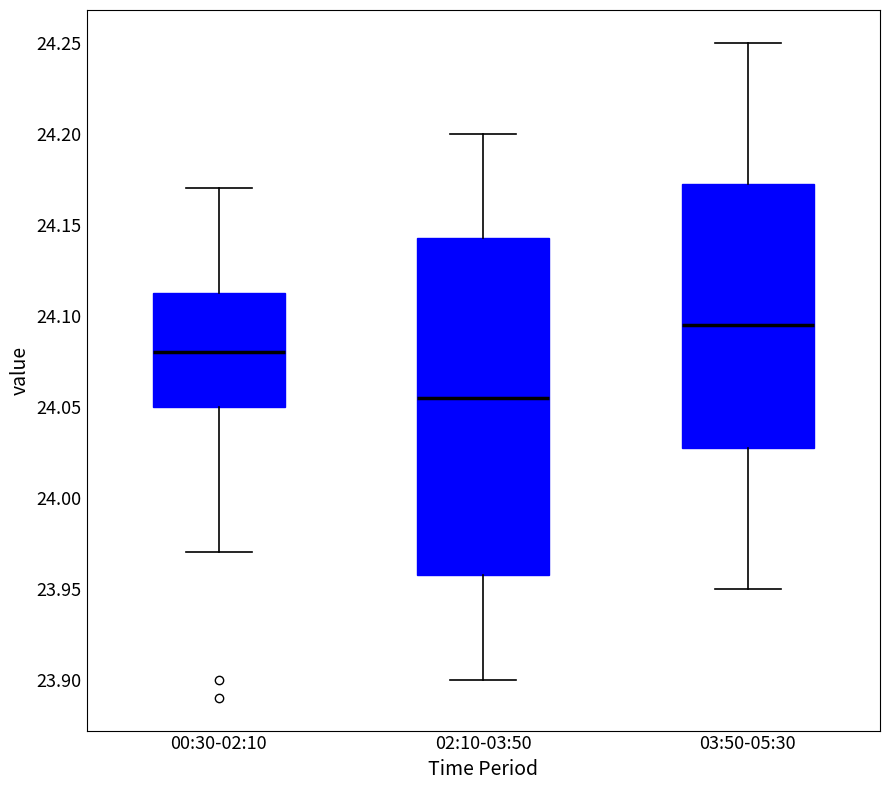

Where is the upper edge of the box for 00:30-02:10 on the y-axis? The values are not printed on the chart, so give them approximately, as read against the axis.

24.115